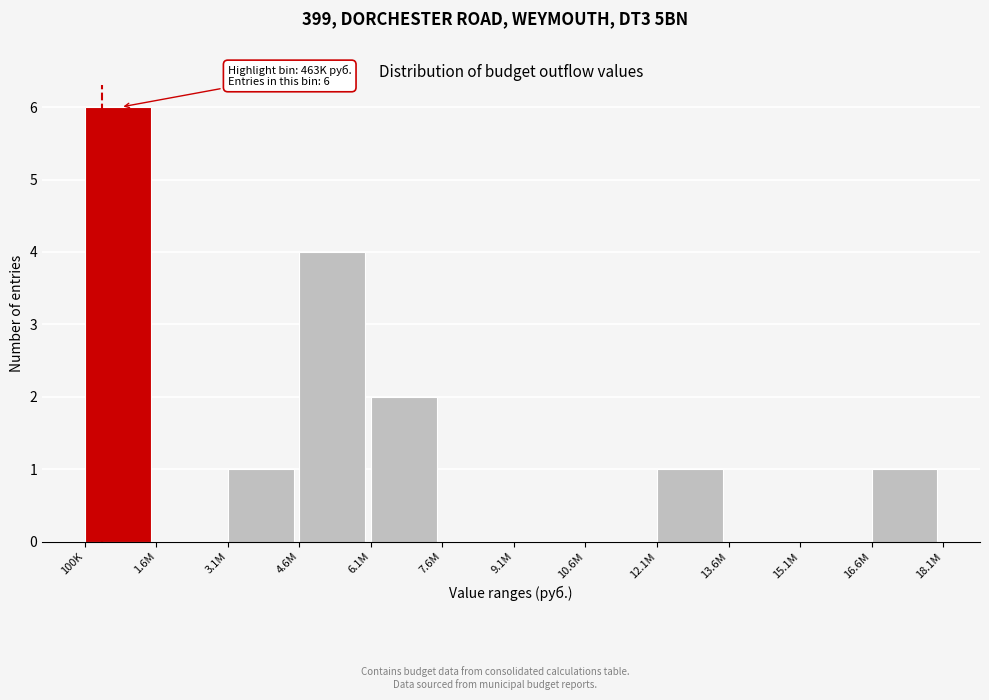

Reading right to left, transcribe all the data shown in this chart.

16.6M=1	15.1M=0	13.6M=0	12.1M=1	10.6M=0	9.1M=0	7.6M=0	6.1M=2	4.6M=4	3.1M=1	1.6M=0	100K=6